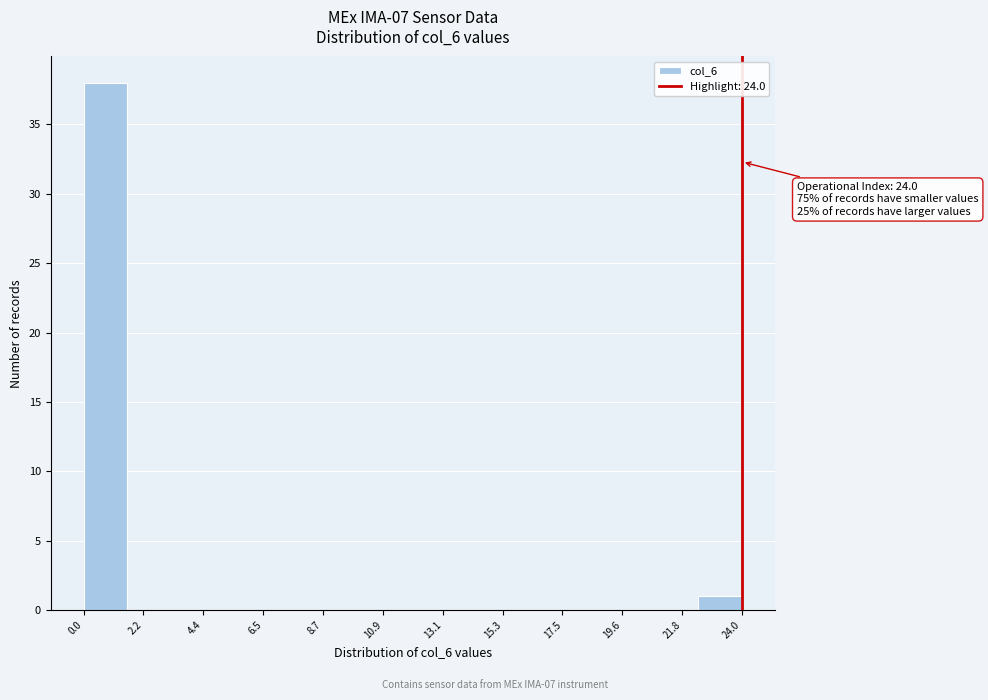

Around what value on the x-axis is the tallest bar? Give the approximate position of its centre, as read against the axis.

1.0